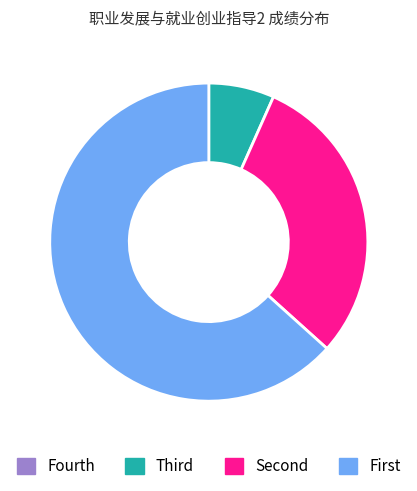

What is the largest slice in the pie chart?

First